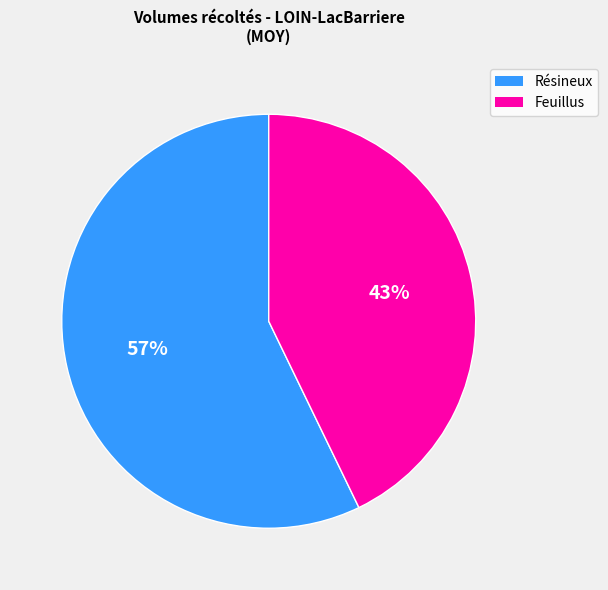

To the nearest percent, what is the average slice percentage?

50%